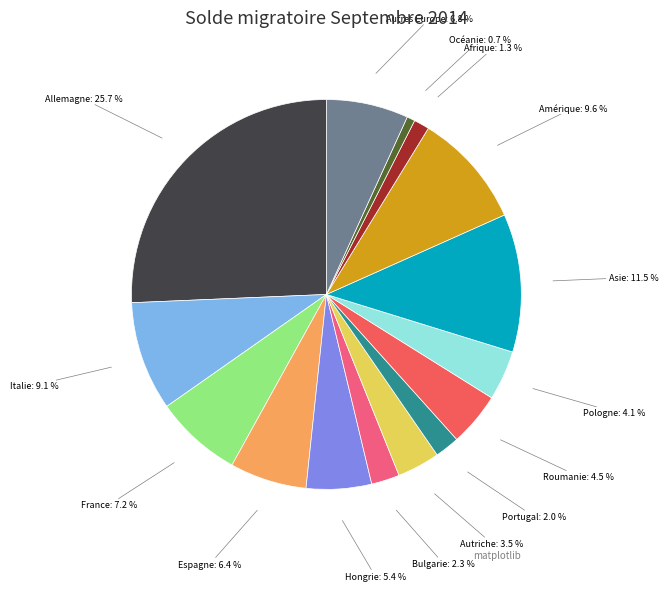

Does Portugal account for over 50% of the chart?

No